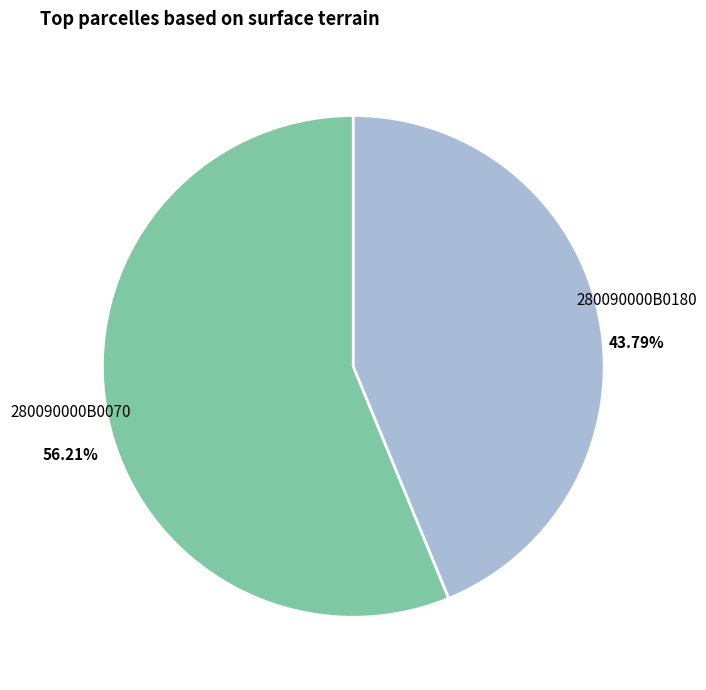

Rank the categories by value from highest to lowest.

280090000B0070, 280090000B0180